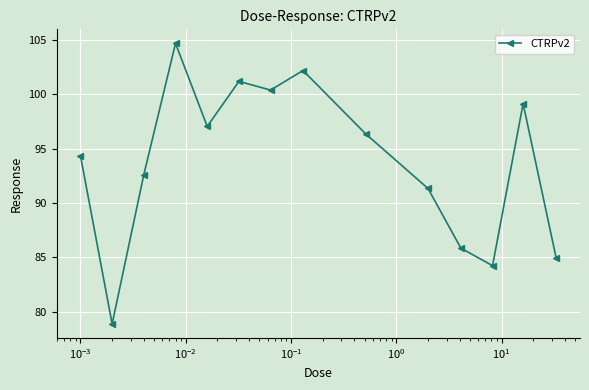

How many points are higher than both their immediate neighbors (excluding endpoints)?

4